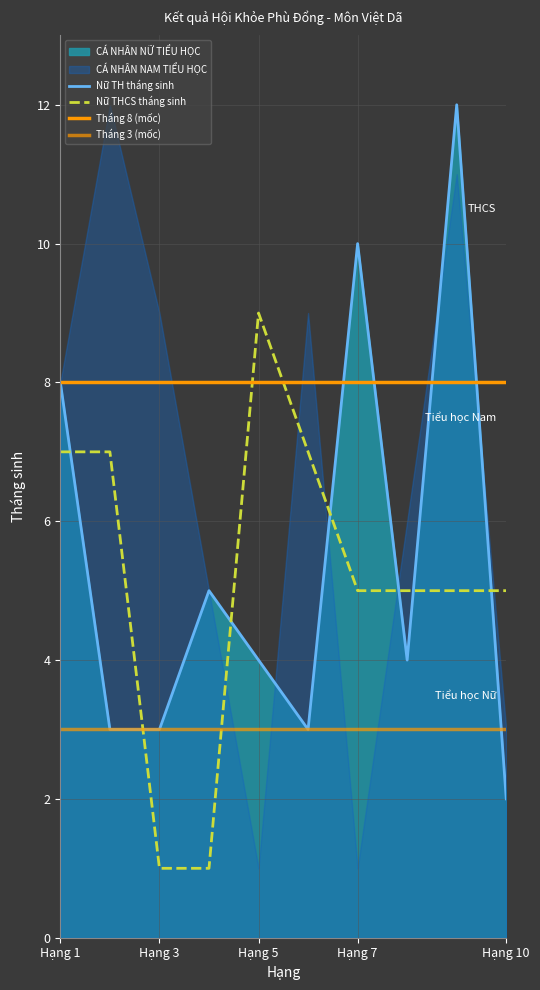

The value of Nữ TH tháng sinh at Hạng 10 is 3. True or false?

False